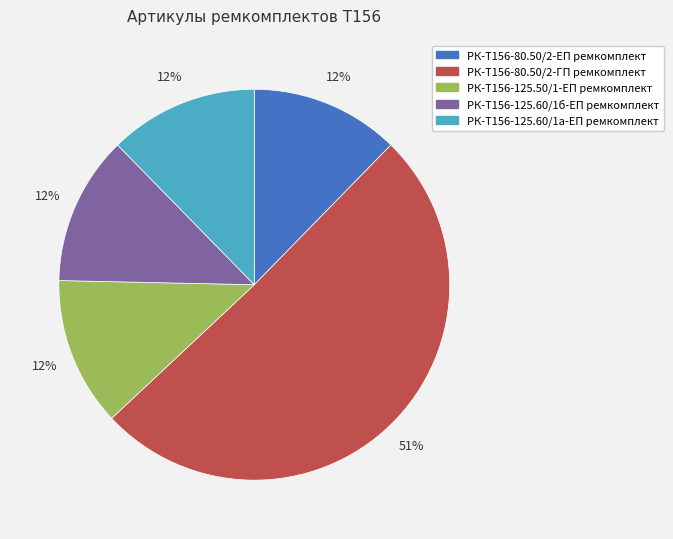

Is there a majority slice in this chart?

Yes